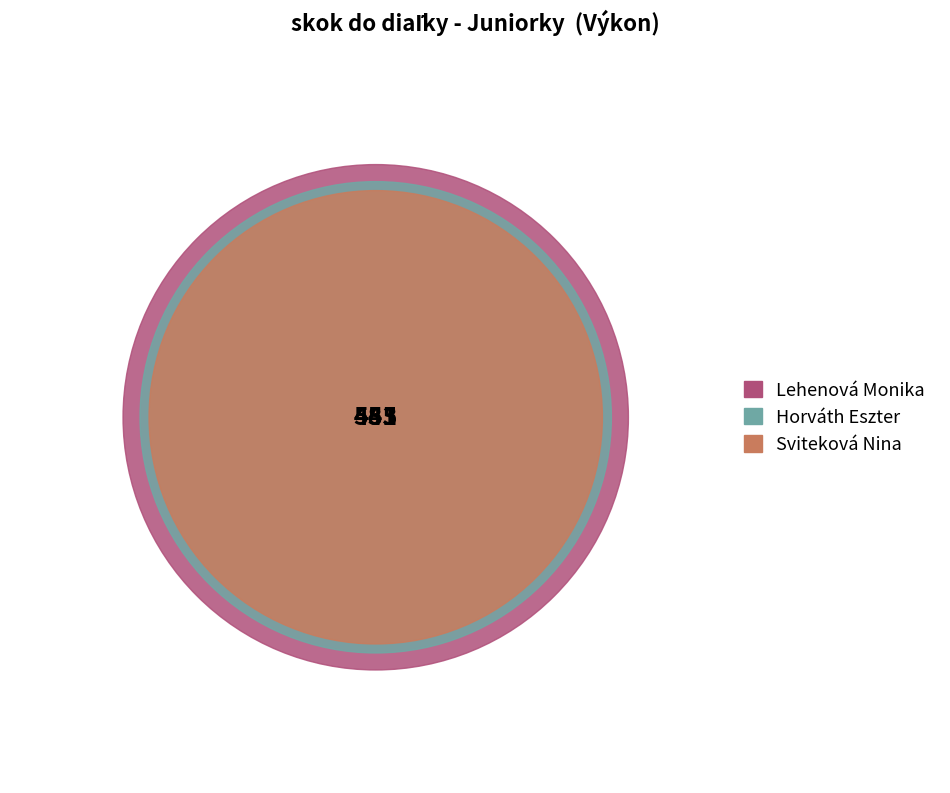

Rank the categories by value from highest to lowest.

Lehenová Monika, Horváth Eszter, Sviteková Nina